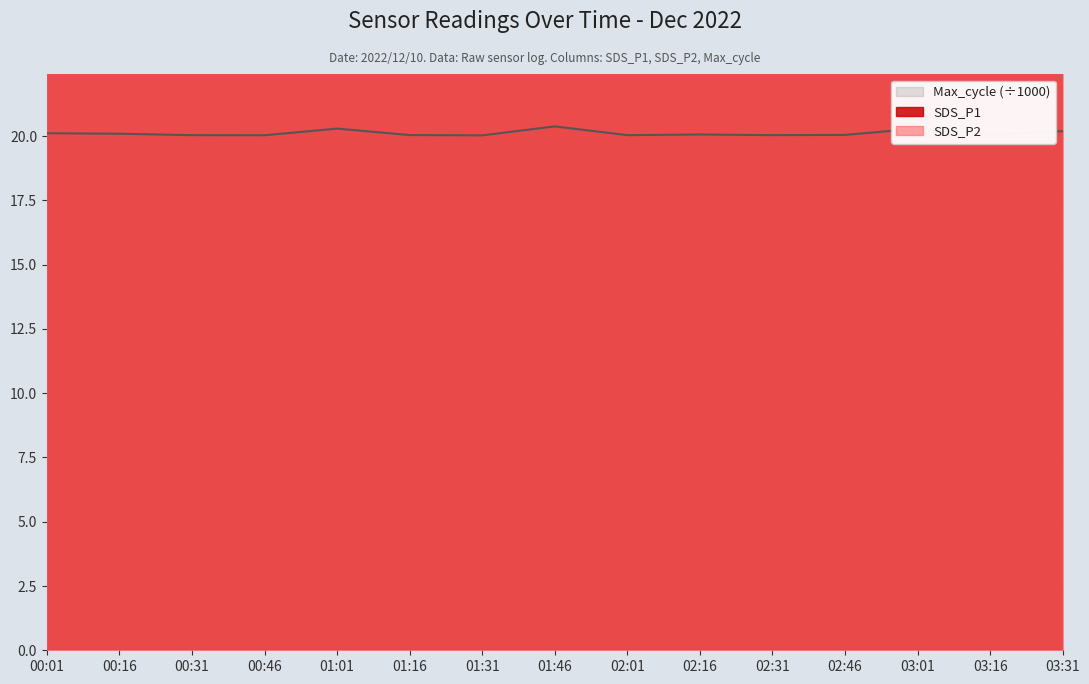

In Max_cycle, how many points are lower than both neighbors (excluding endpoints)?

5